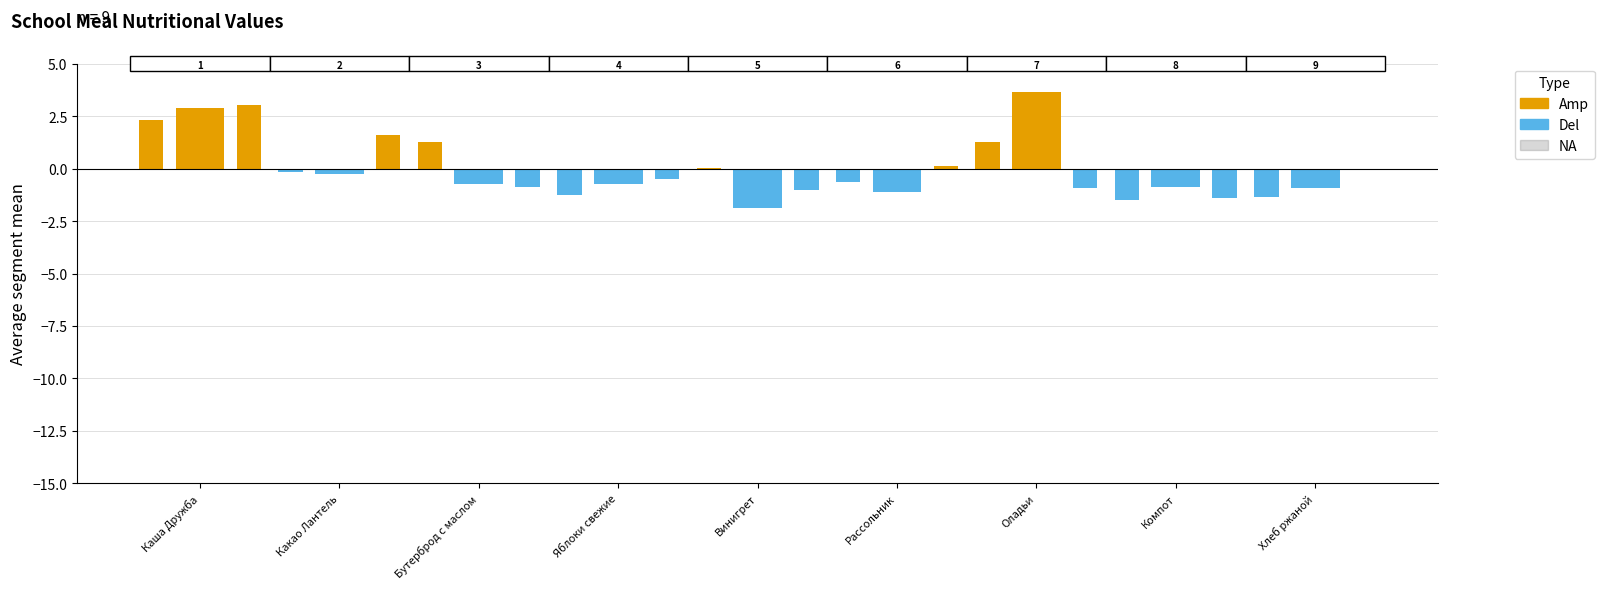

Which series has the largest range (max minus min)?

Amp